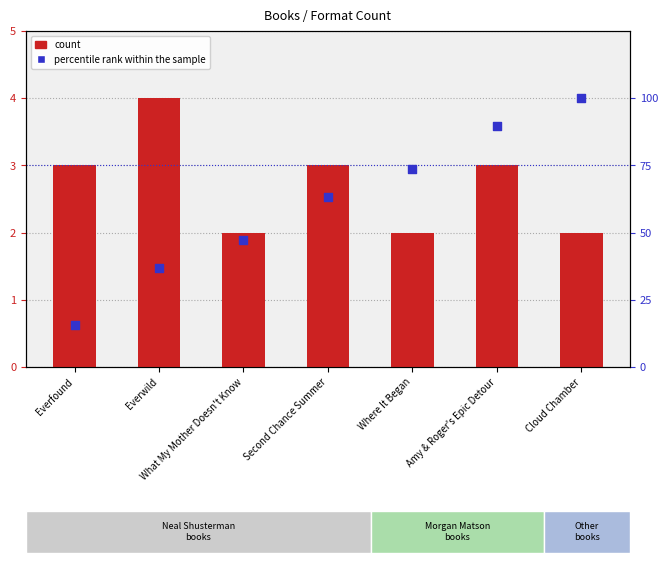

Which series has the largest Y range (max minus min)?

percentile rank within the sample